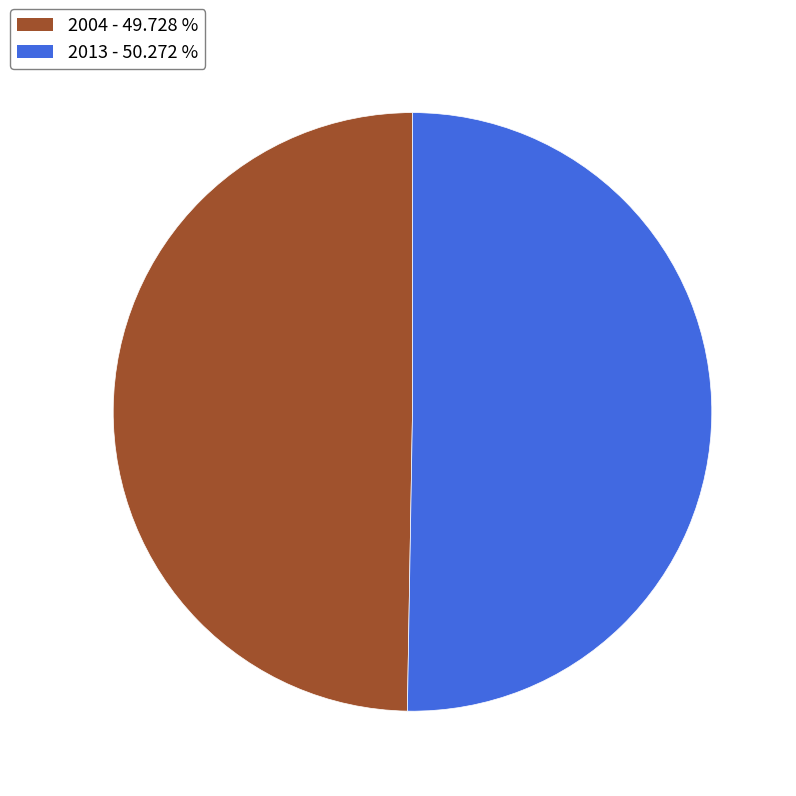

The 2004 slice represents 38% of the pie. True or false?

False